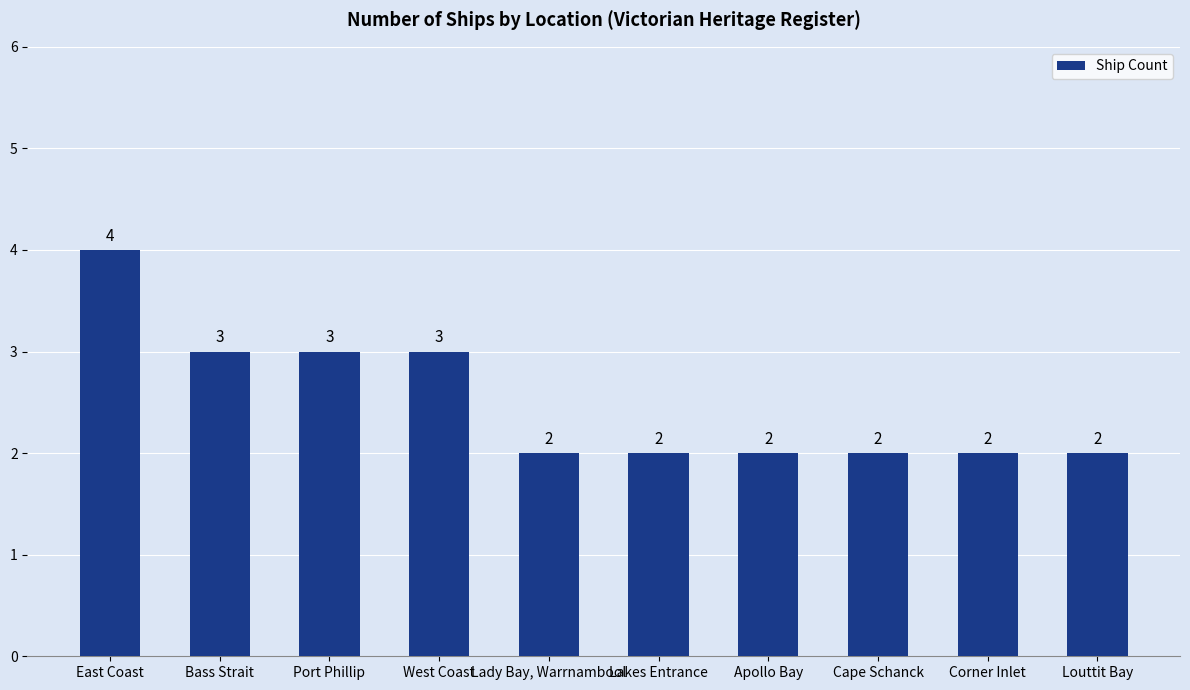

Reading right to left, what are all the values shown in this chart?

Louttit Bay=2	Corner Inlet=2	Cape Schanck=2	Apollo Bay=2	Lakes Entrance=2	Lady Bay, Warrnambool=2	West Coast=3	Port Phillip=3	Bass Strait=3	East Coast=4